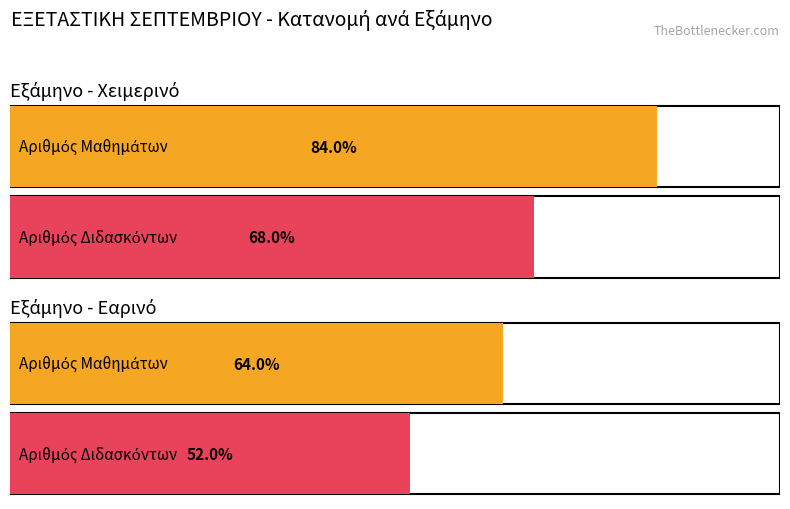

List the series in order of their peak value, lowest first.

Εαρινό, Χειμερινό